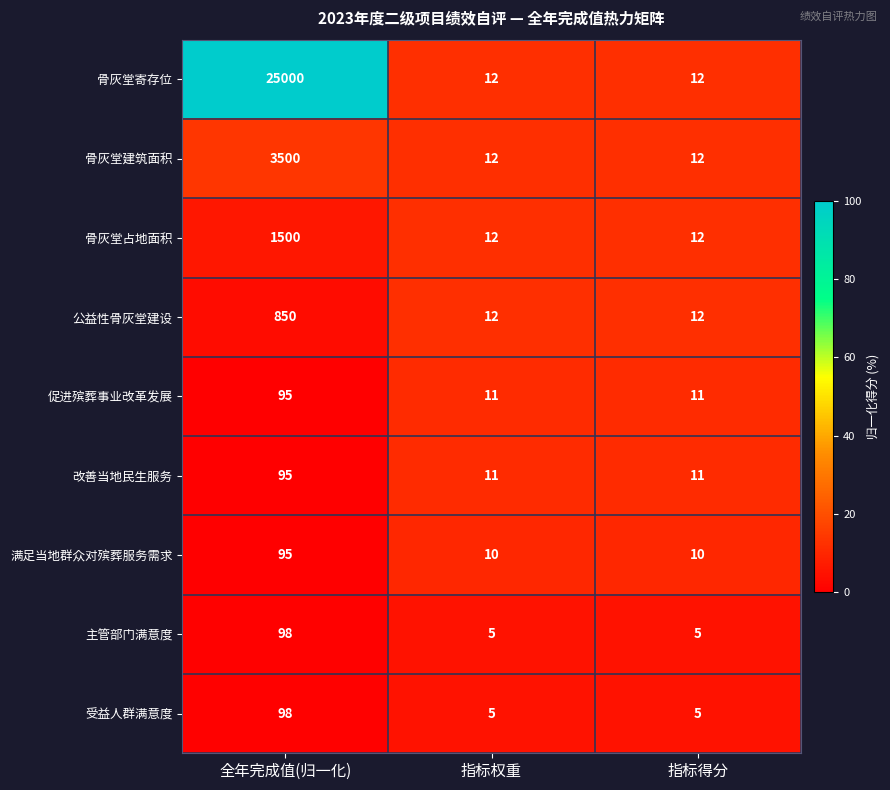

What is the spread (max minus min) of values at 全年完成值(归一化)?

24905